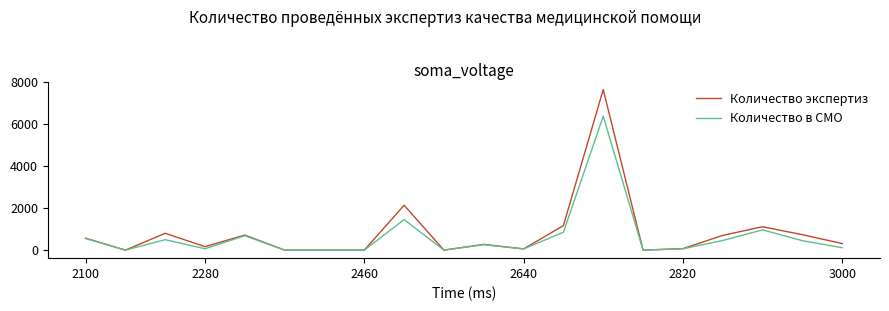

List the series in order of their peak value, lowest first.

Количество в СМО, Количество экспертиз